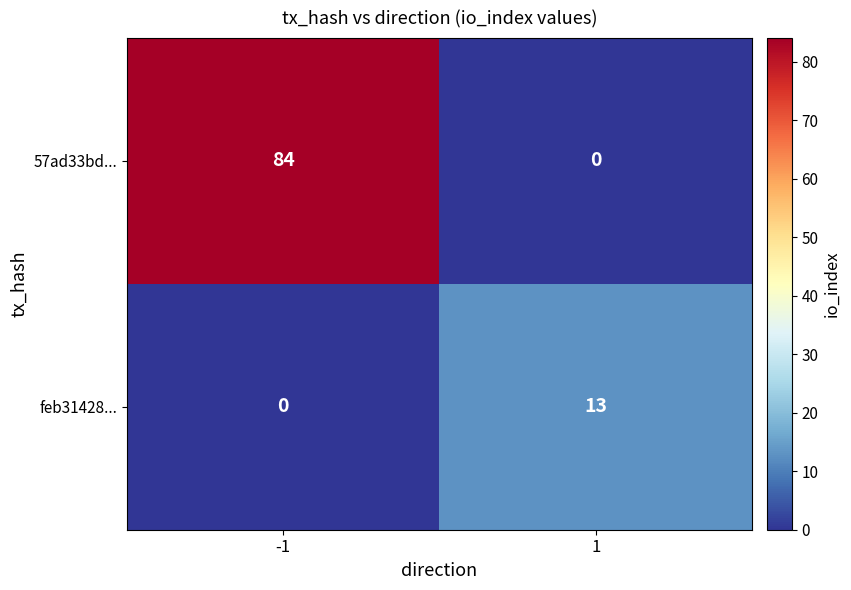

How many categories are shown in the chart?

2